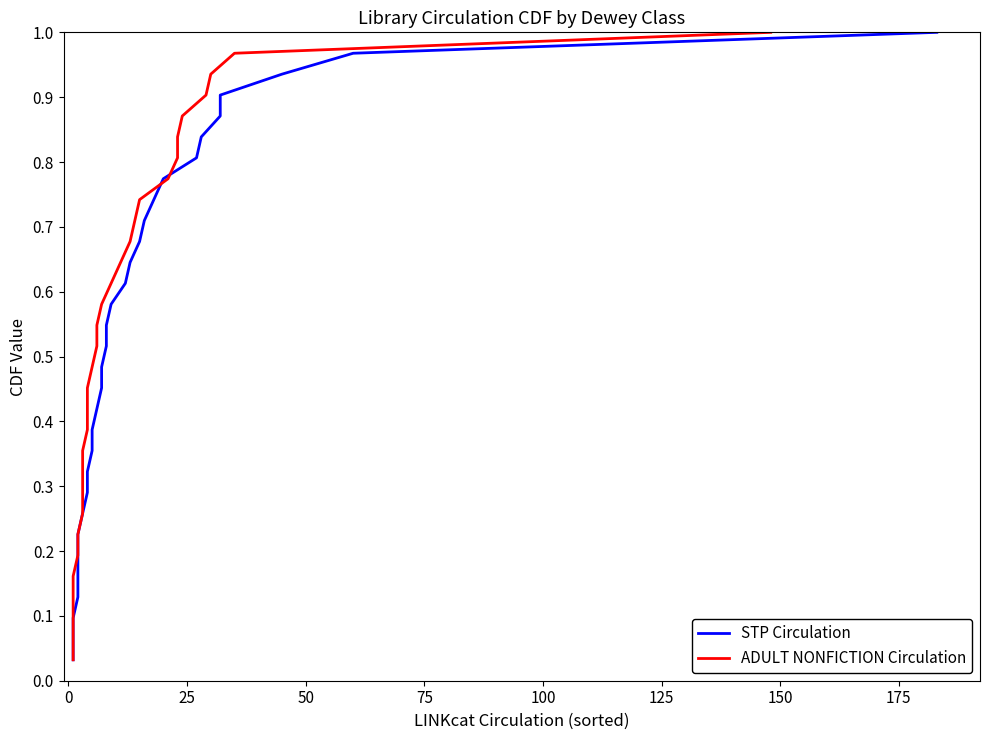

True or false: STP Circulation and ADULT NONFICTION Circulation cross at least once.

False